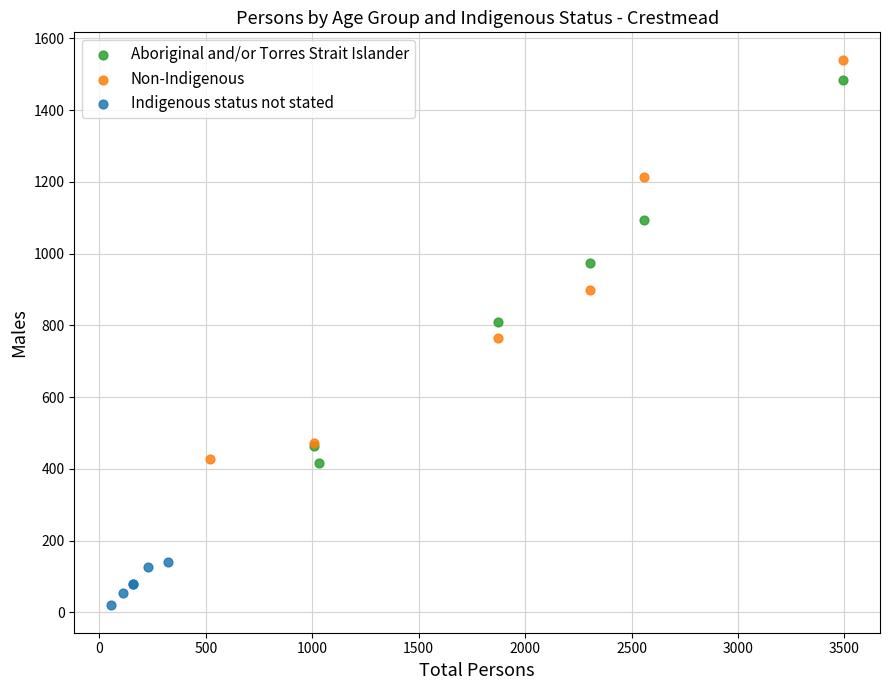

What are all the series names shown in the legend?

Aboriginal and/or Torres Strait Islander, Non-Indigenous, Indigenous status not stated